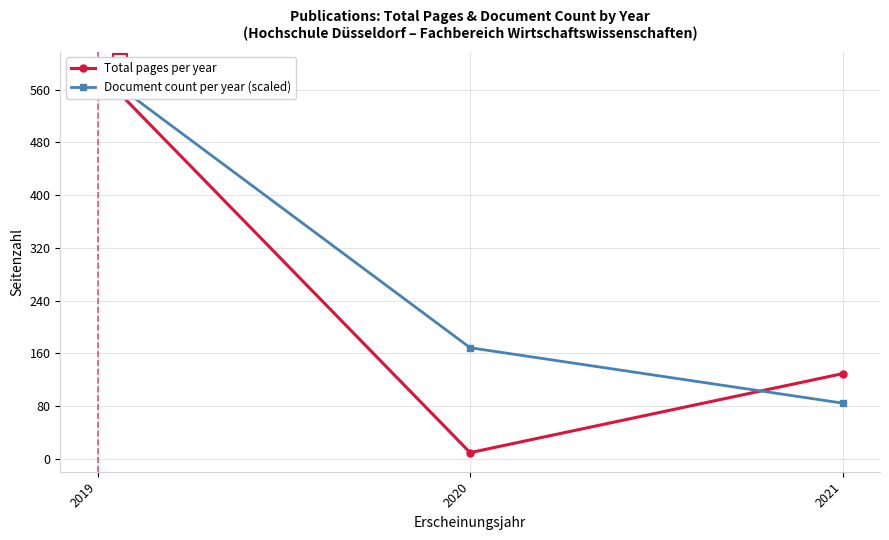

At 2020, list the series in order from largest to smallest.

Document count per year (scaled), Total pages per year